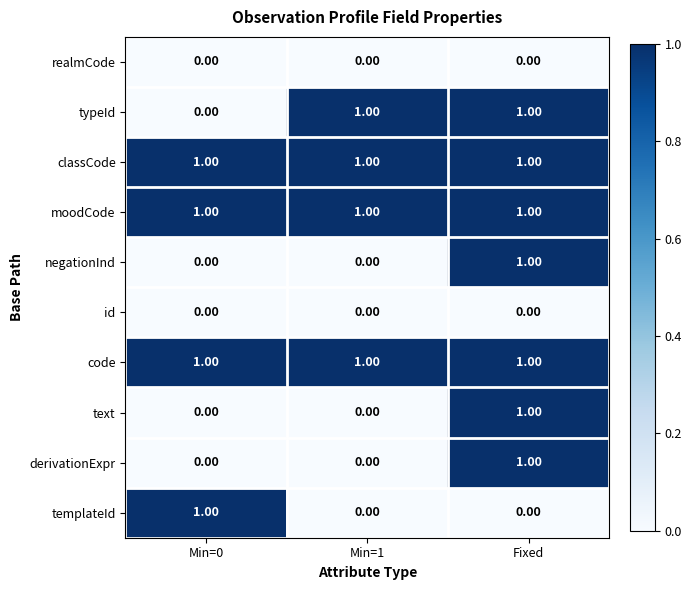

Which category has the highest value in the negationInd series?

Fixed